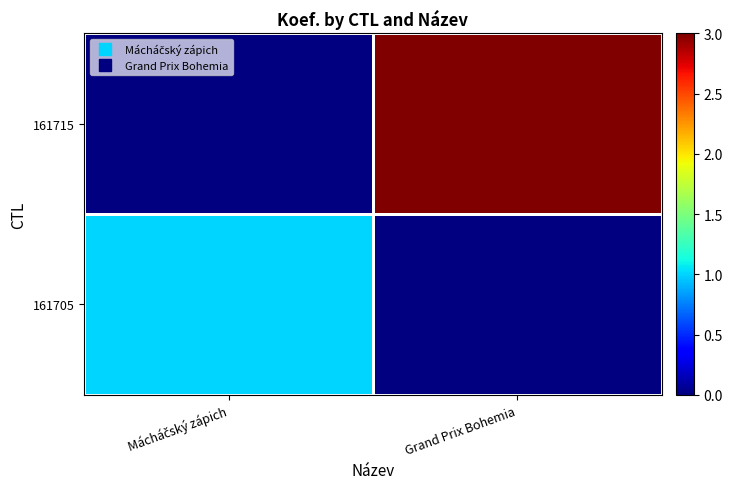

What is the maximum value shown in the chart?

3